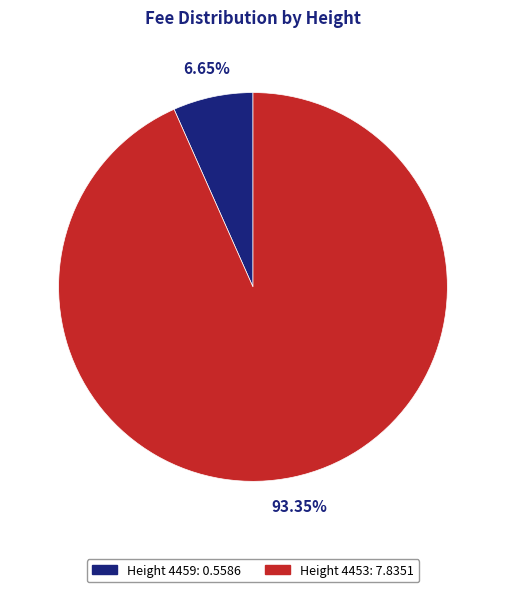

To the nearest percent, what is the difference between the Height 4459 and Height 4453 slice percentages?

87%